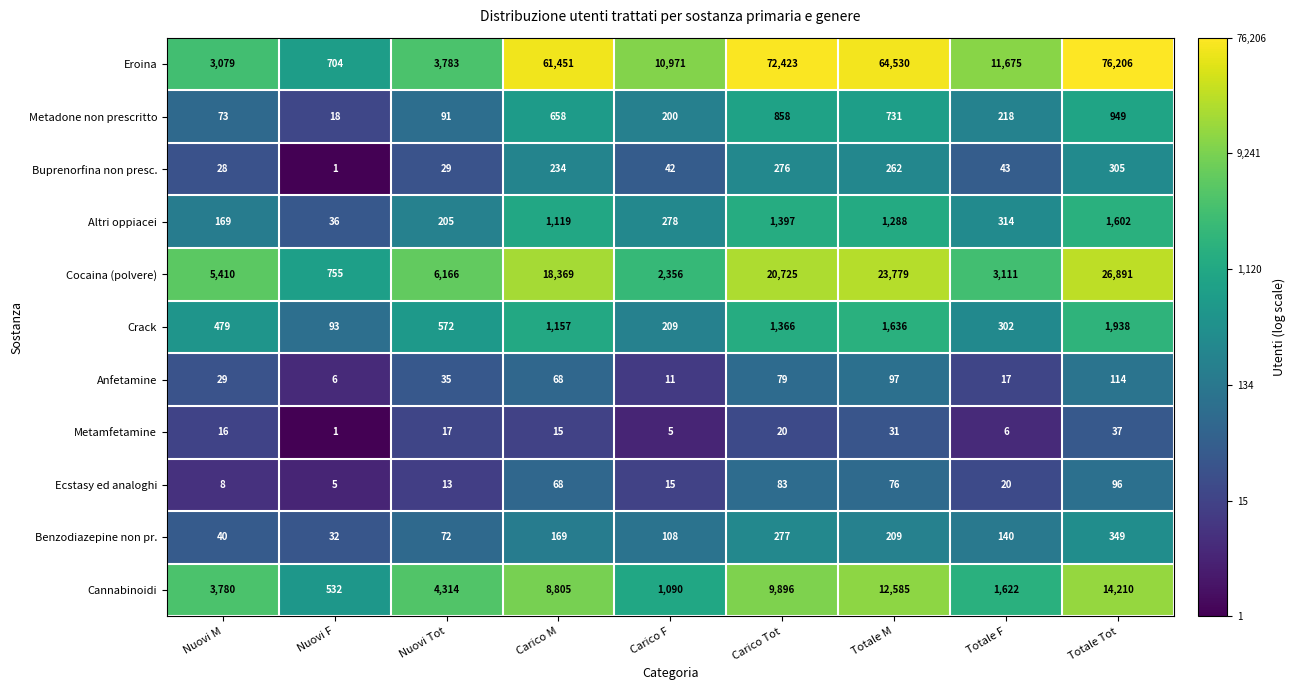

The value of Benzodiazepine non pr. at Nuovi Tot is 72. True or false?

True